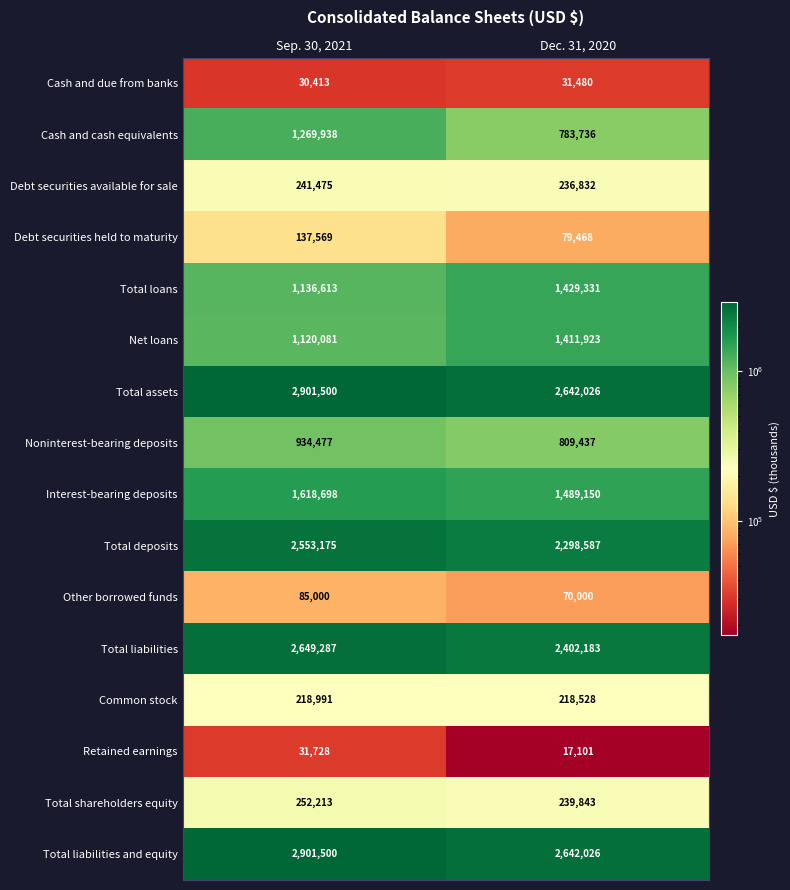

Count the number of categories in the chart.

2